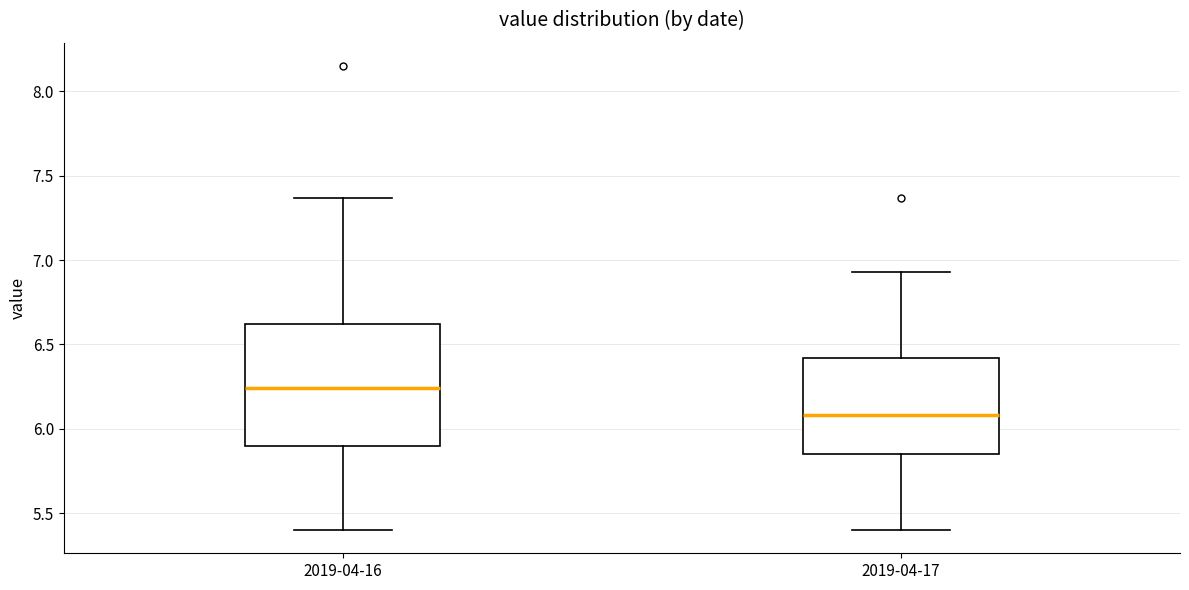

Which box has the lowest median line?

2019-04-17